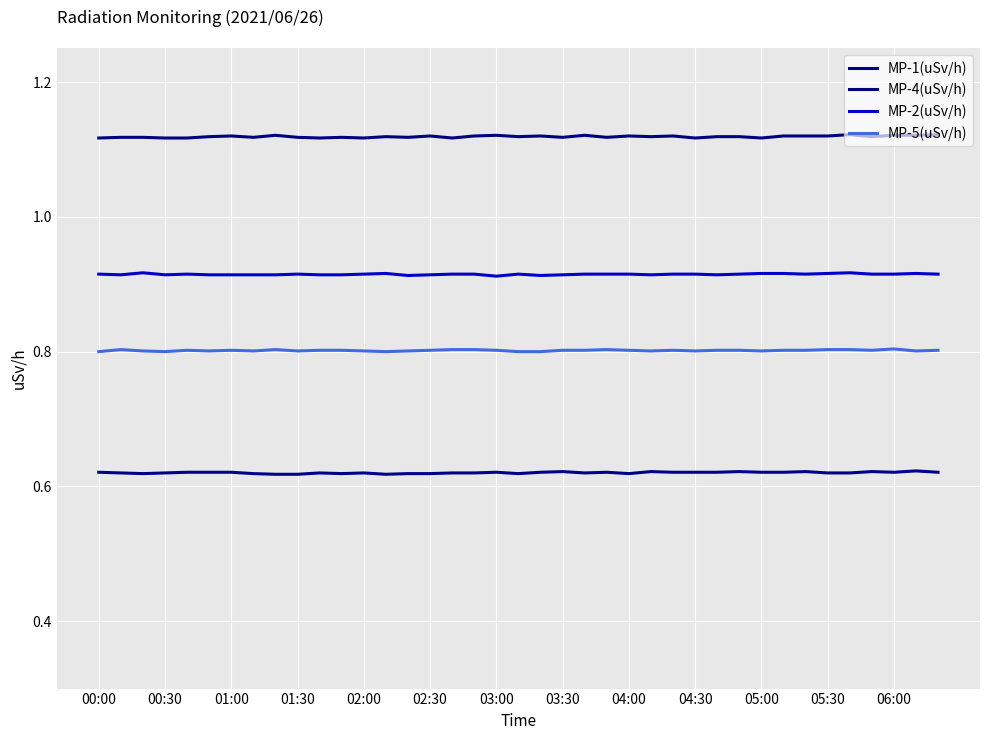

At how many categories does at least one series exceed 1?

39